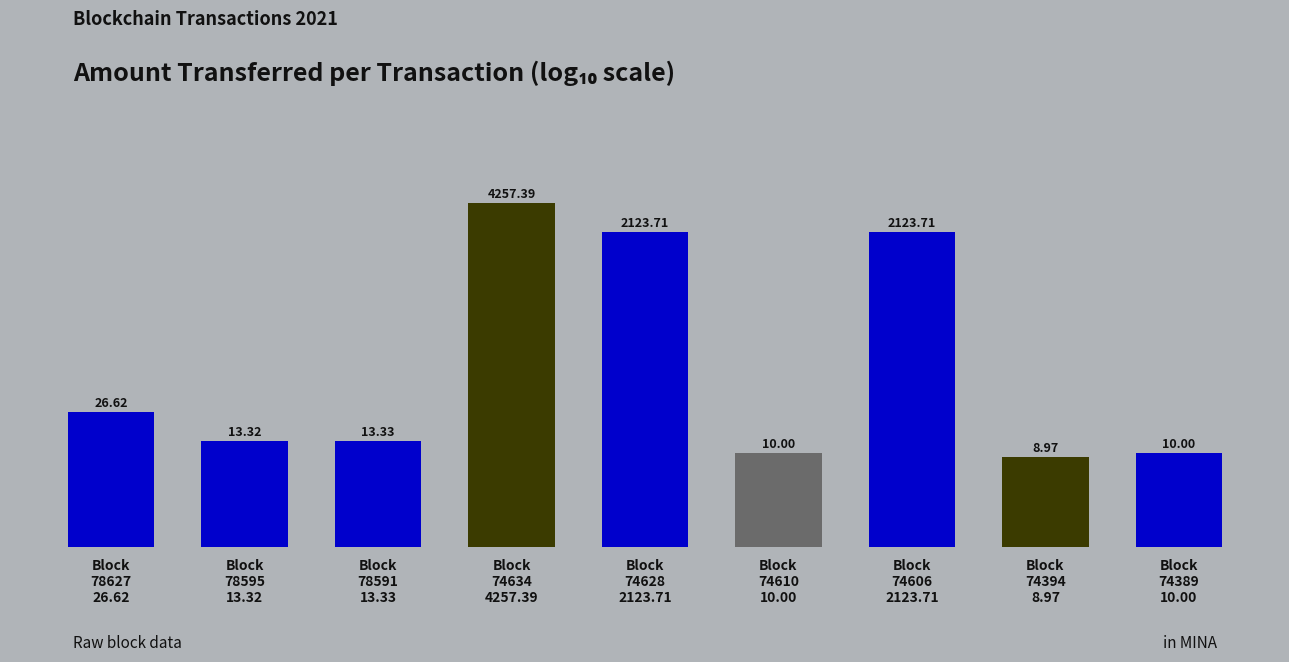

Does the chart contain any negative values?

No